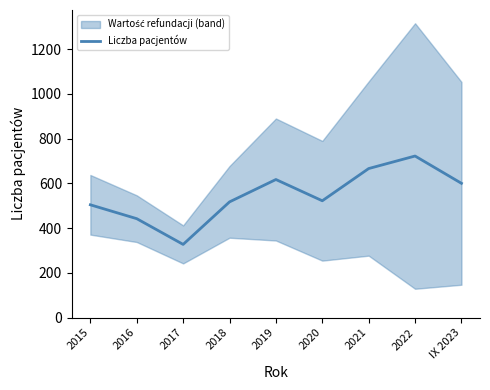

Approximately how many times larger is the value at 2022 compared to 2017?

2.2